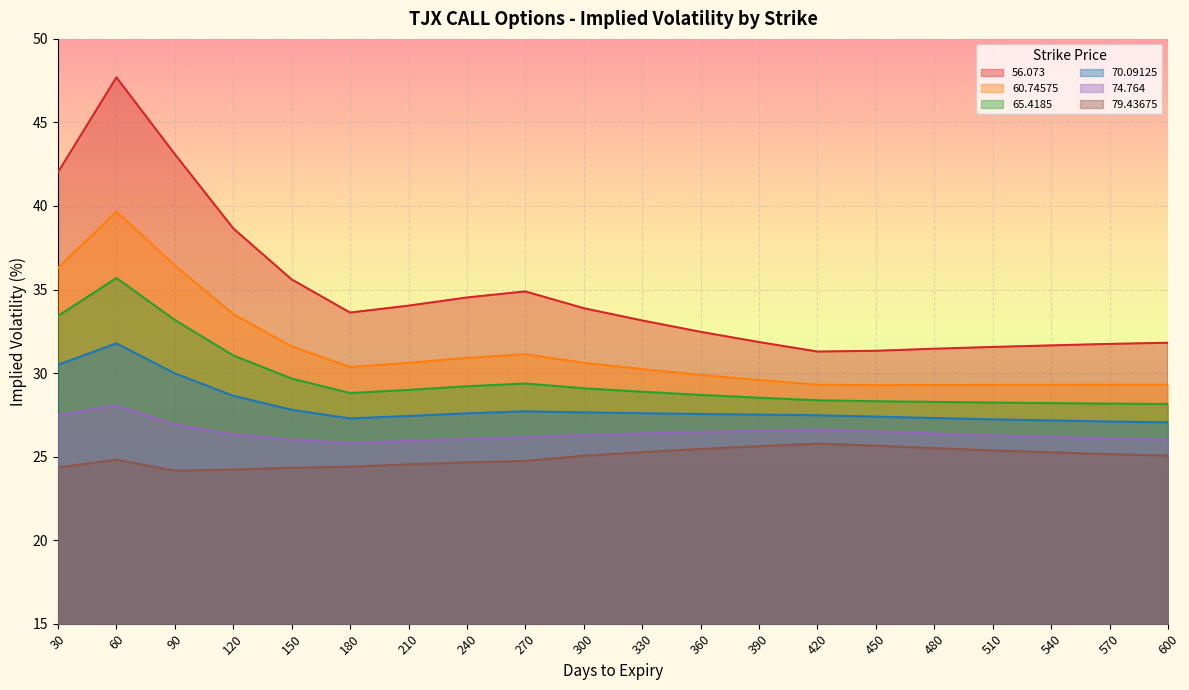

At 480, list the series in order from largest to smallest.

56.073, 60.74575, 65.4185, 70.09125, 74.764, 79.43675